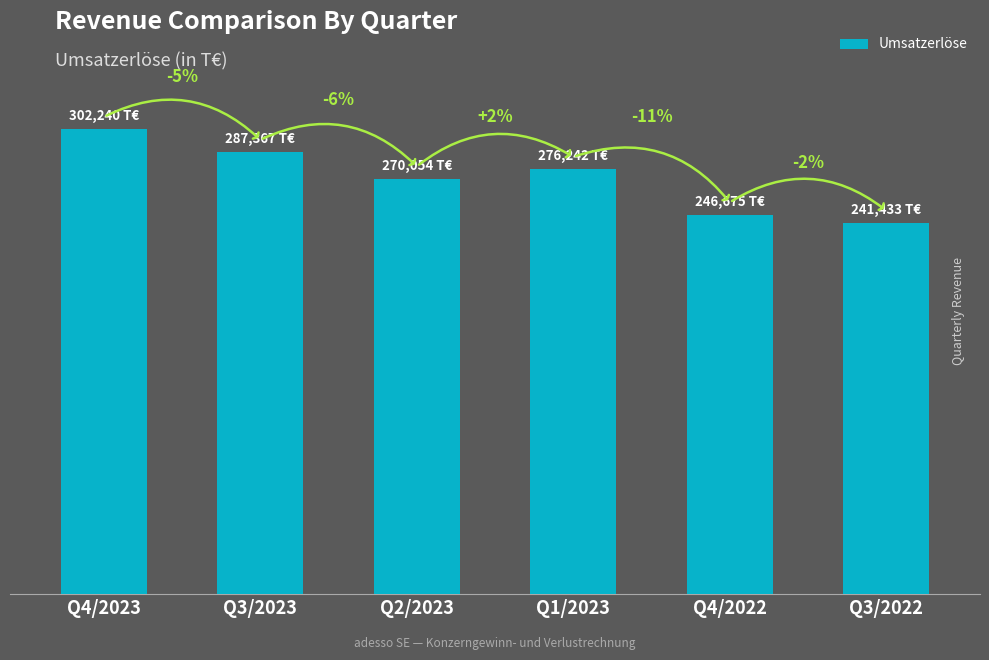

At which label is the value closest to 271836?

Q2/2023